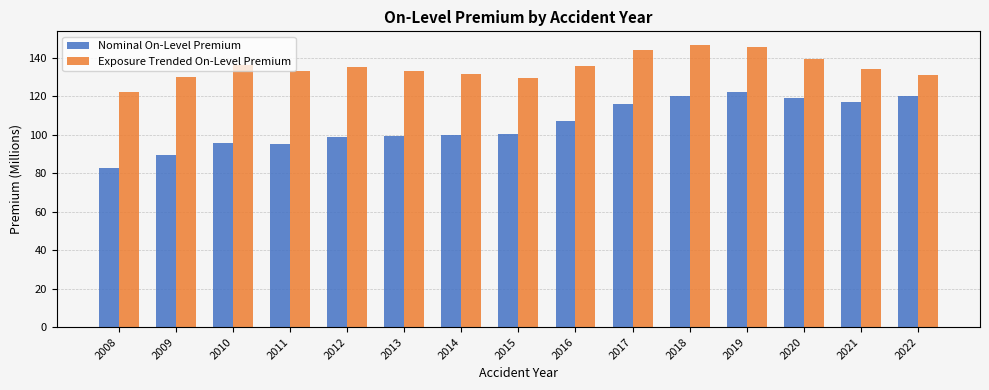

The value of Exposure Trended On-Level Premium at 2012 is 135.2. True or false?

True